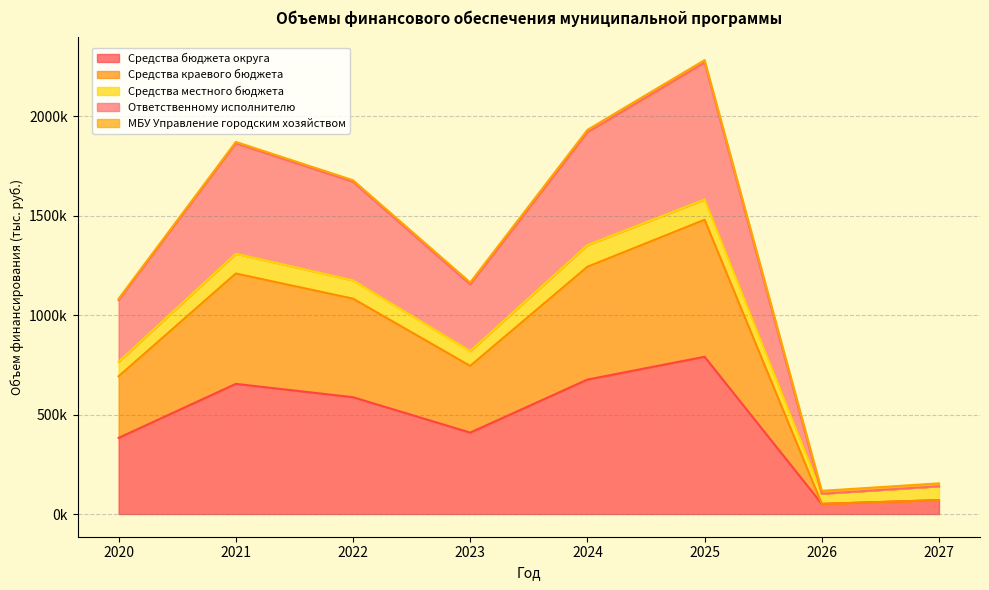

What is the minimum value for Средства краевого бюджета?

51042.8